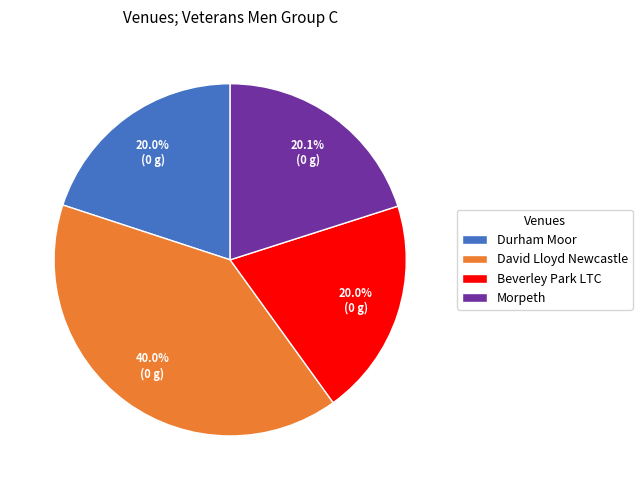

What is the ratio of the value at David Lloyd Newcastle to the value at Durham Moor?

2.0